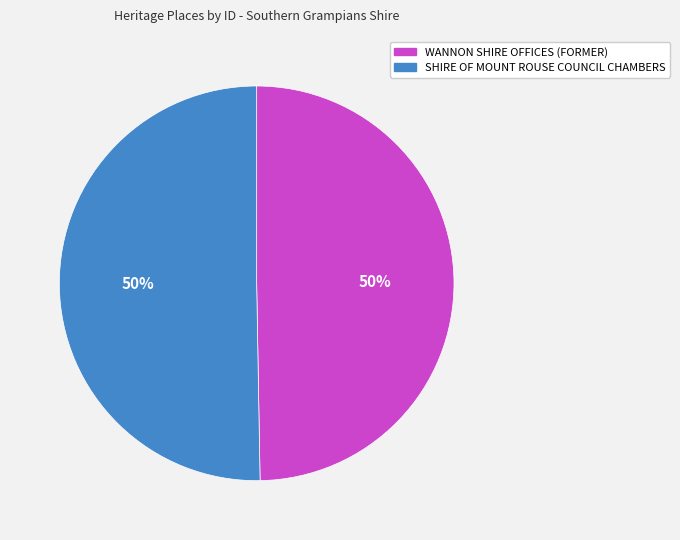

True or false: SHIRE OF MOUNT ROUSE COUNCIL CHAMBERS accounts for 50% of the total.

True